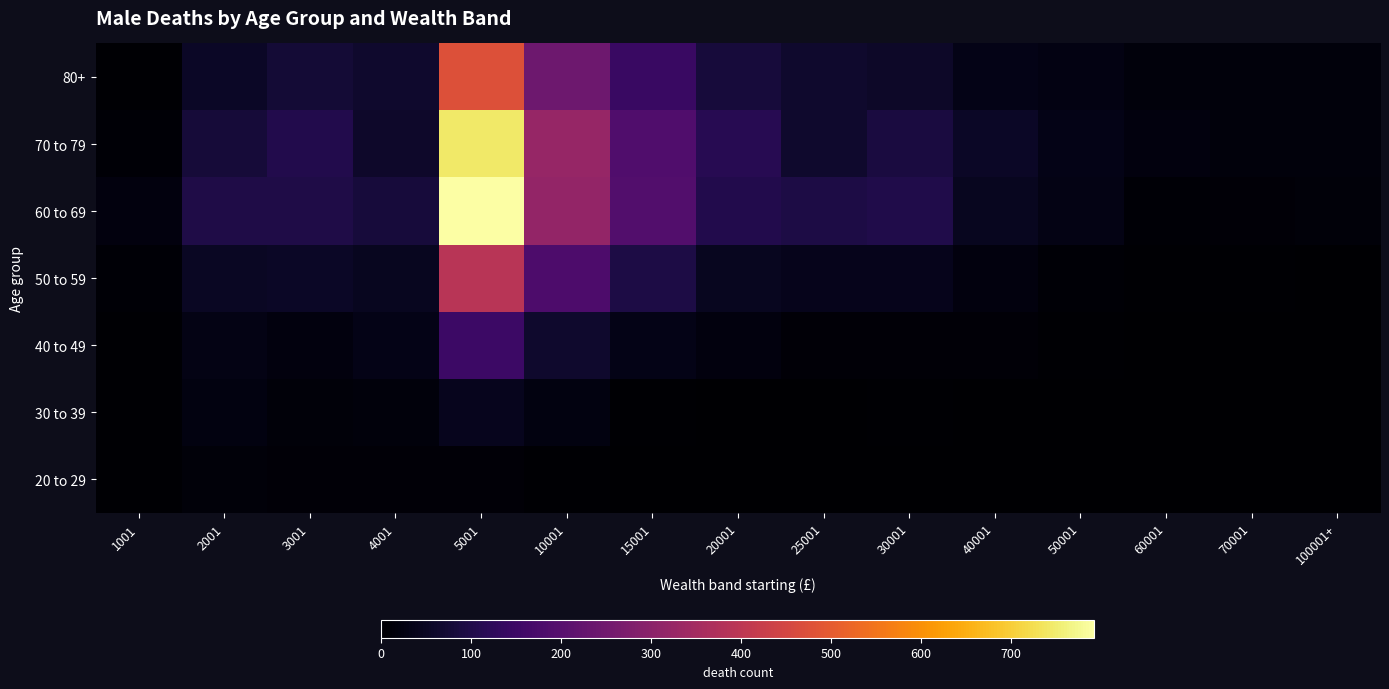

List the series in order of their peak value, lowest first.

20 to 29, 30 to 39, 40 to 49, 50 to 59, 80+, 70 to 79, 60 to 69